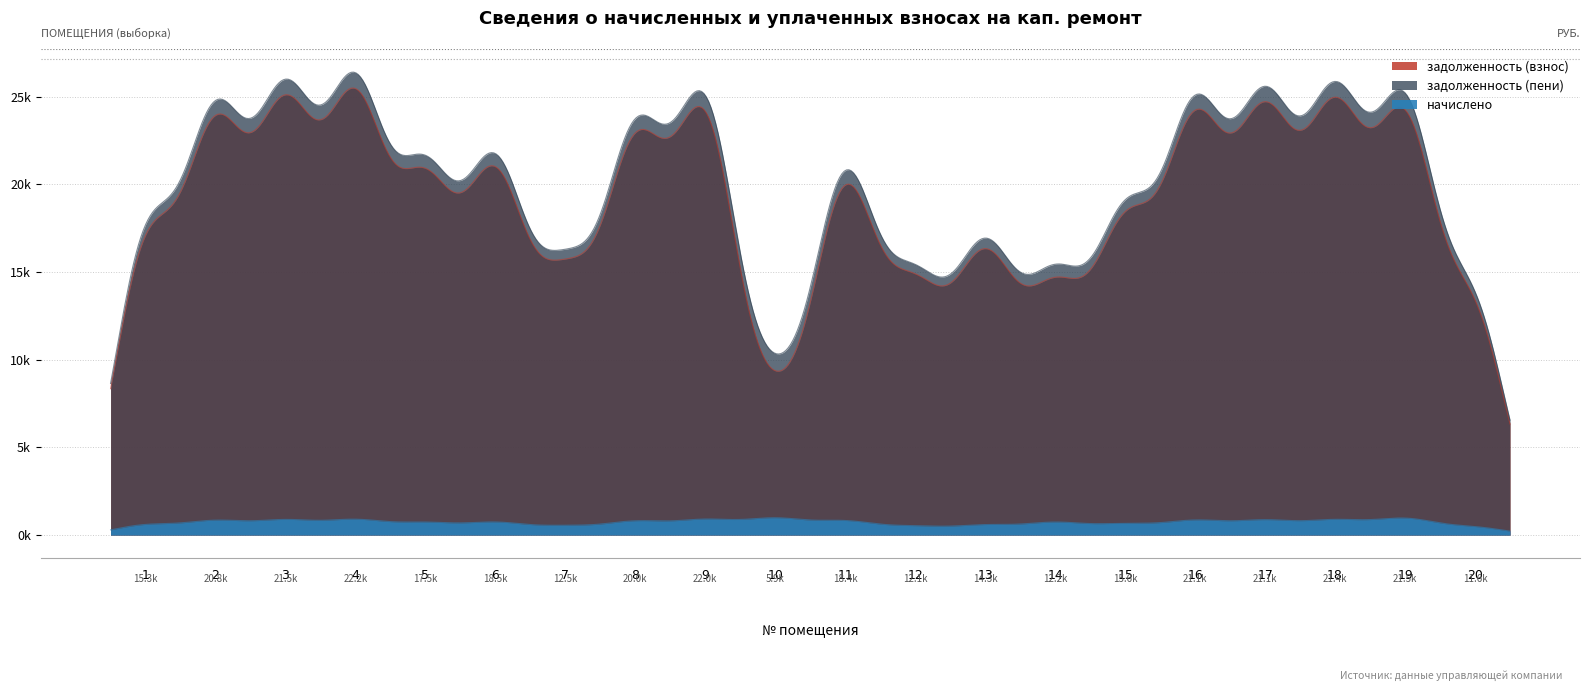

At how many categories does at least one series exceed 15586?

14